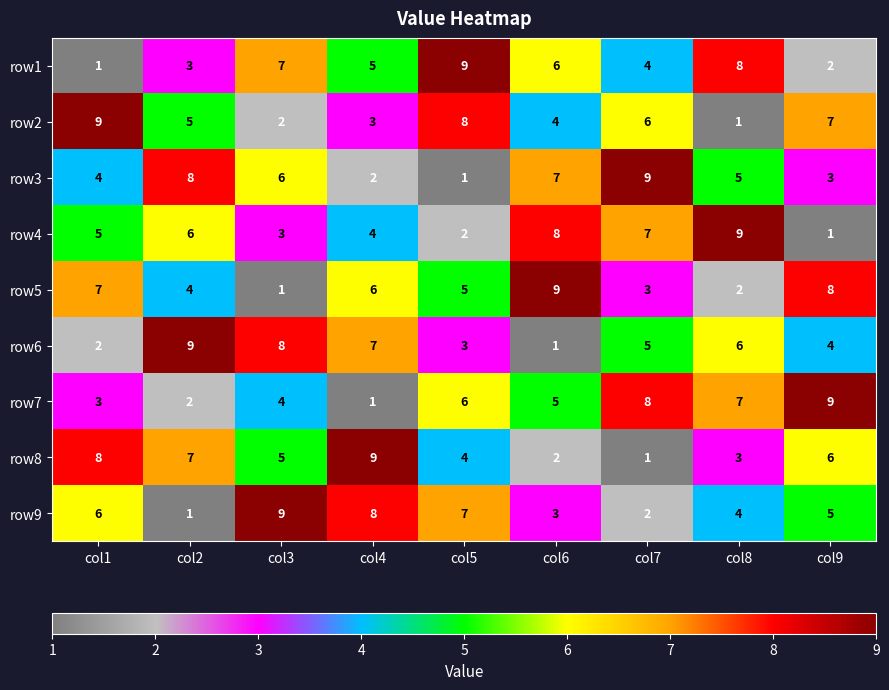

The value of row5 at col8 is 2. True or false?

True